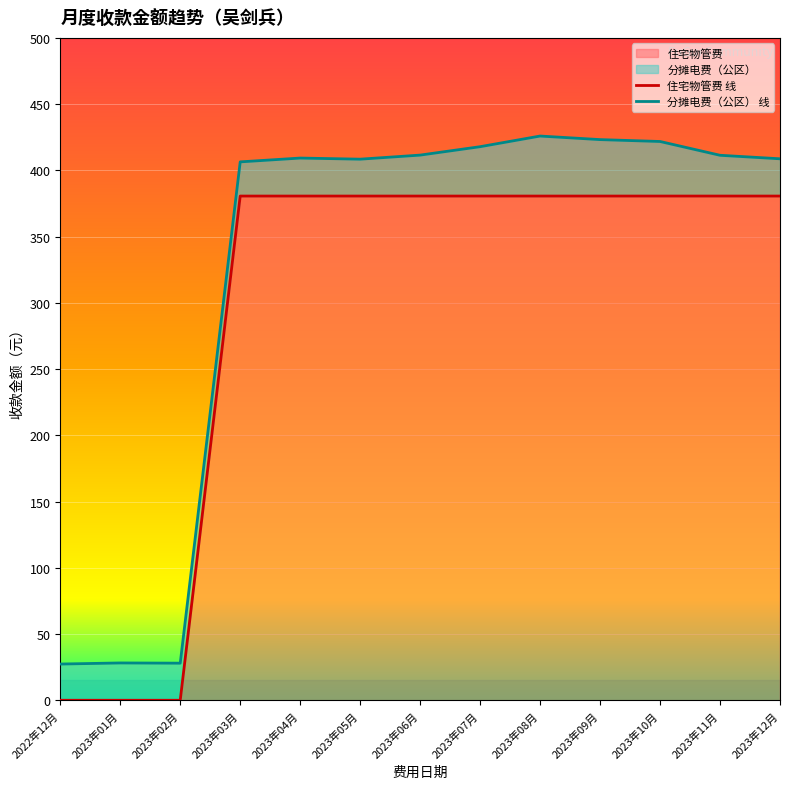

Approximately how many times larger is the value at 2023年08月 compared to 2023年03月?

1.0